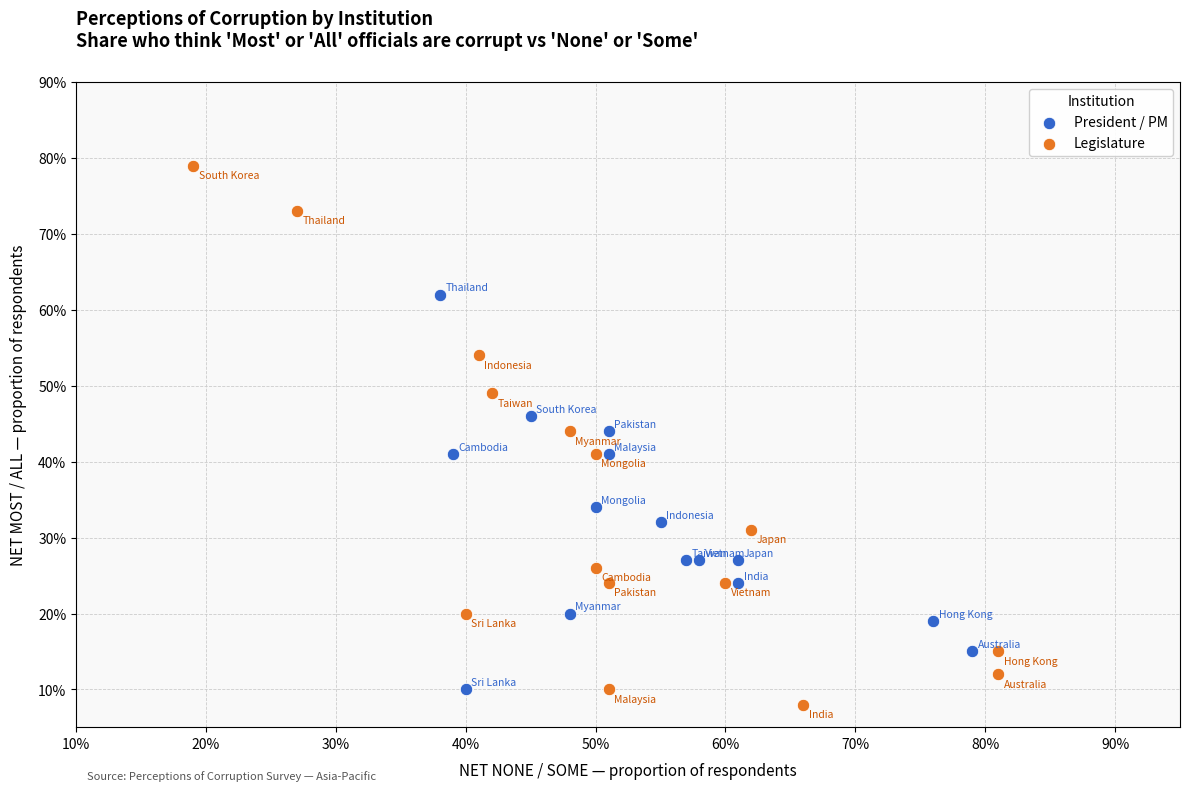

Which series contains the highest Y value?

Legislature